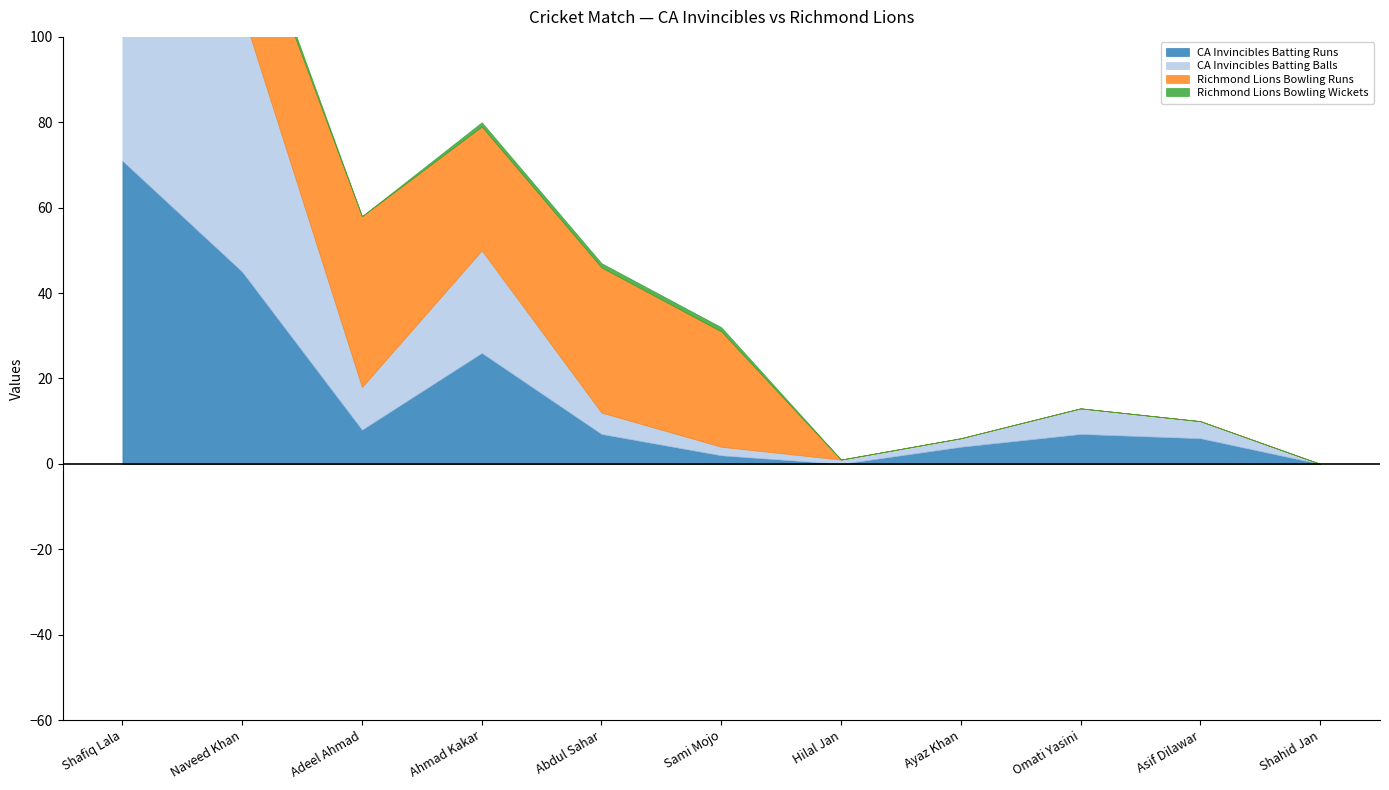

At which label is Richmond Lions Bowling Wickets closest to 1?

Ahmad Kakar